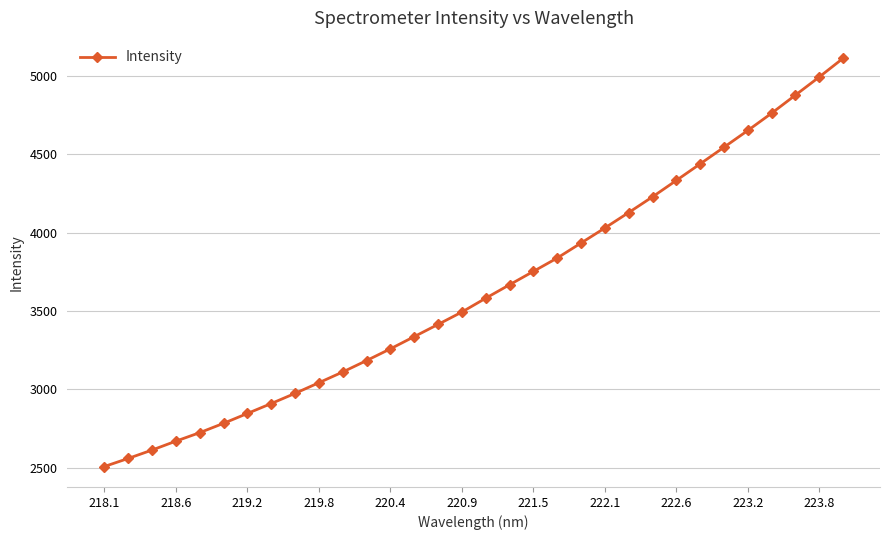

What is the value of the 15th point from the left?

3415.0